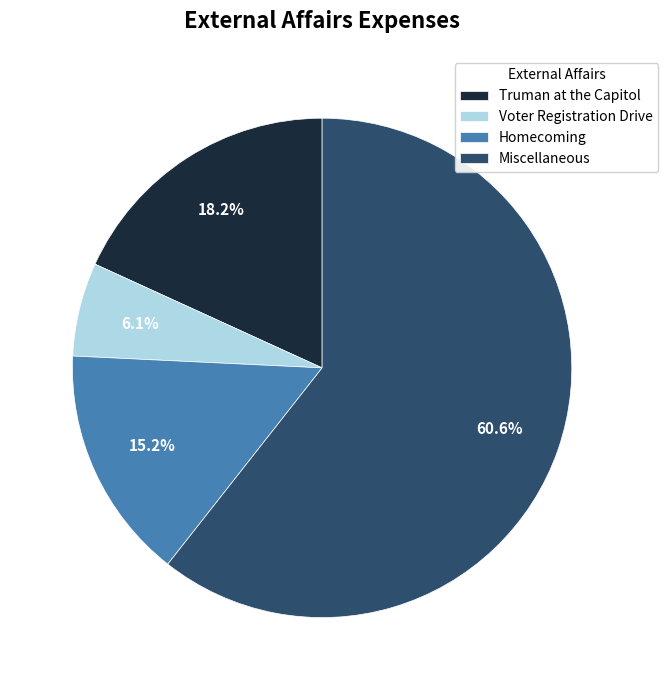

Combined, do Voter Registration Drive and Truman at the Capitol account for over 50%?

No